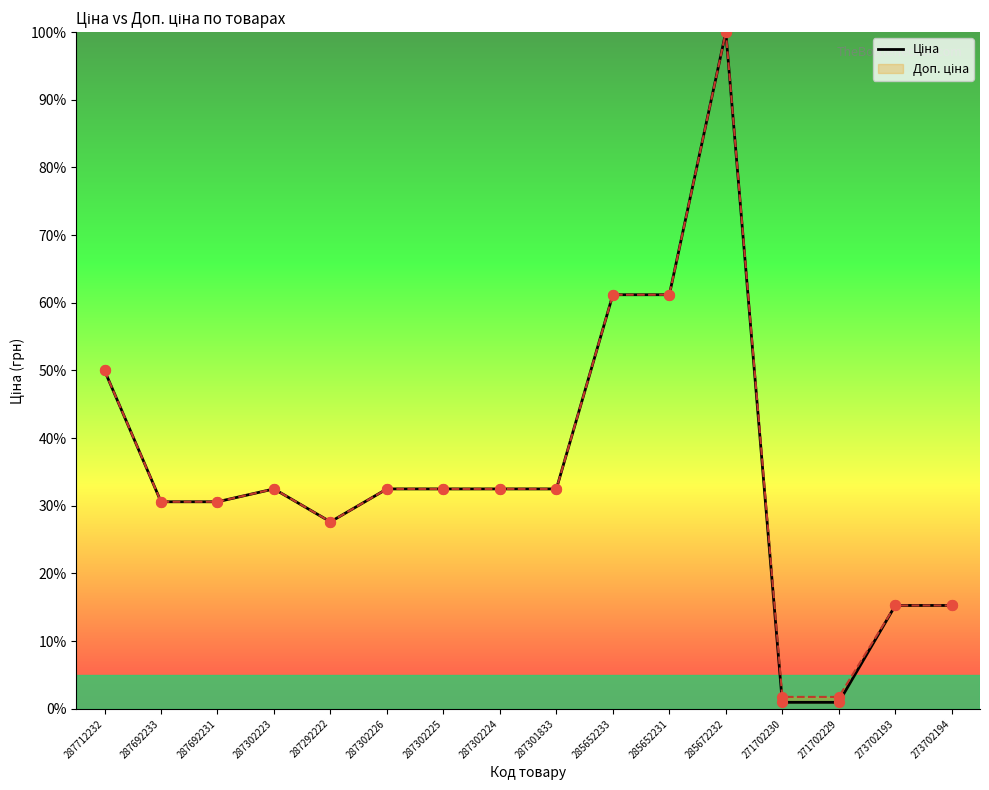

Which has a higher value, 271702229 or 287292222?

287292222